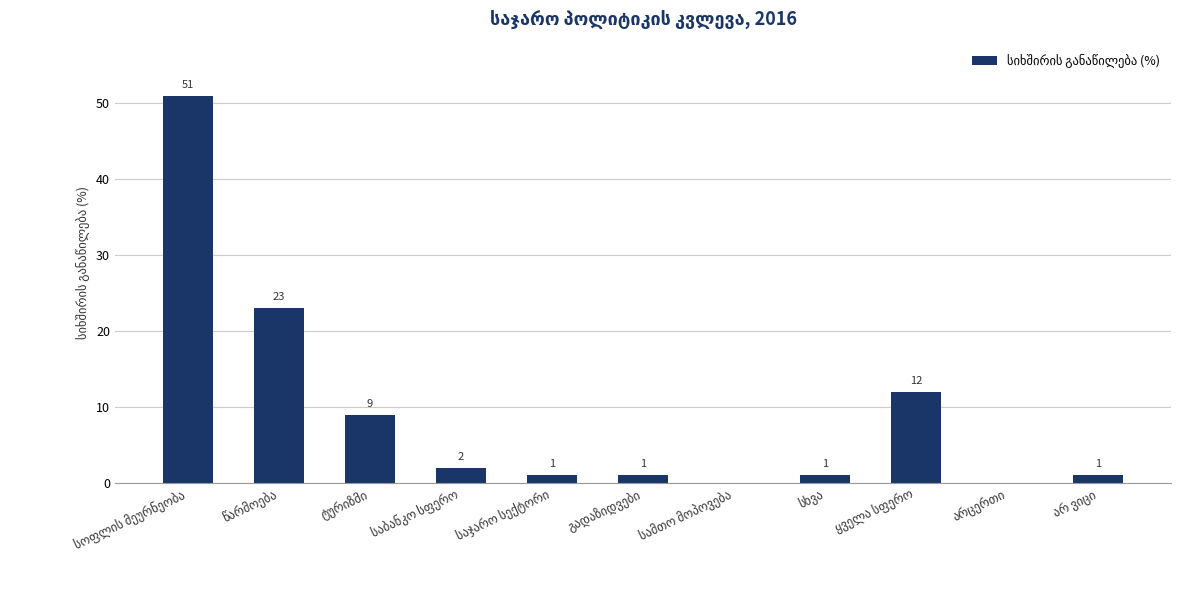

What is the sum of all values?

101